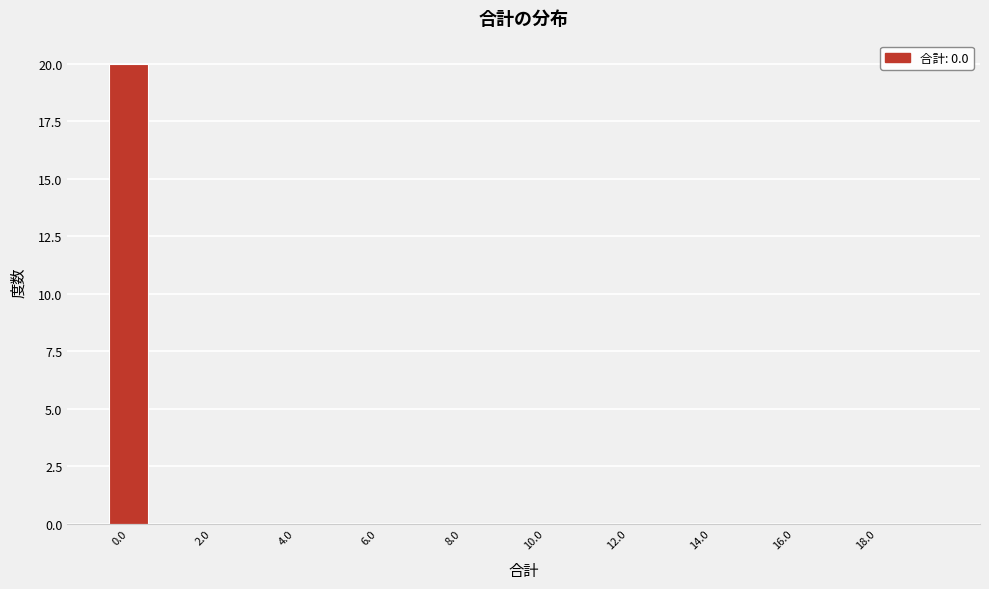

What is the height of the bar covering -0.5 to 0.5 on the x-axis? Neither the bar edges nor the heights are printed on the chart, so give them approximately, as read against the axes.

20